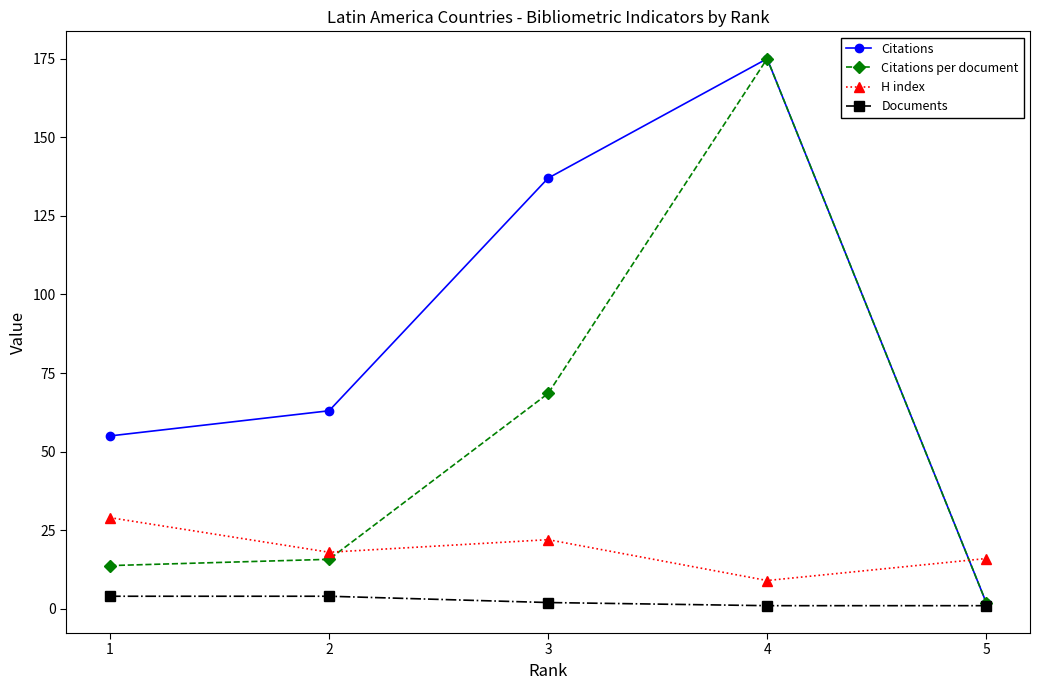

At which label does H index reach its minimum?

4